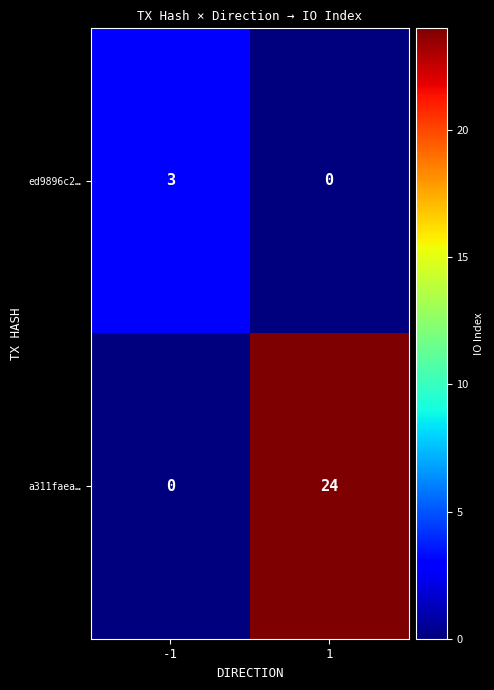

What is the spread (max minus min) of values at -1?

3